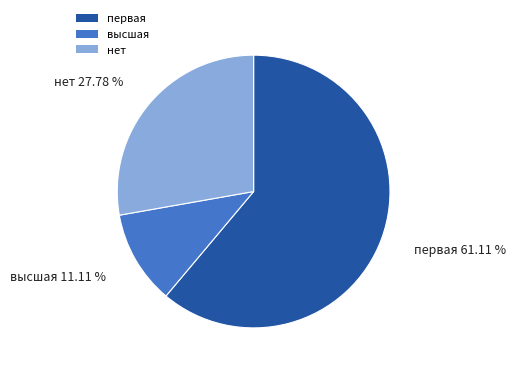

Which category has the smallest portion of the pie?

высшая